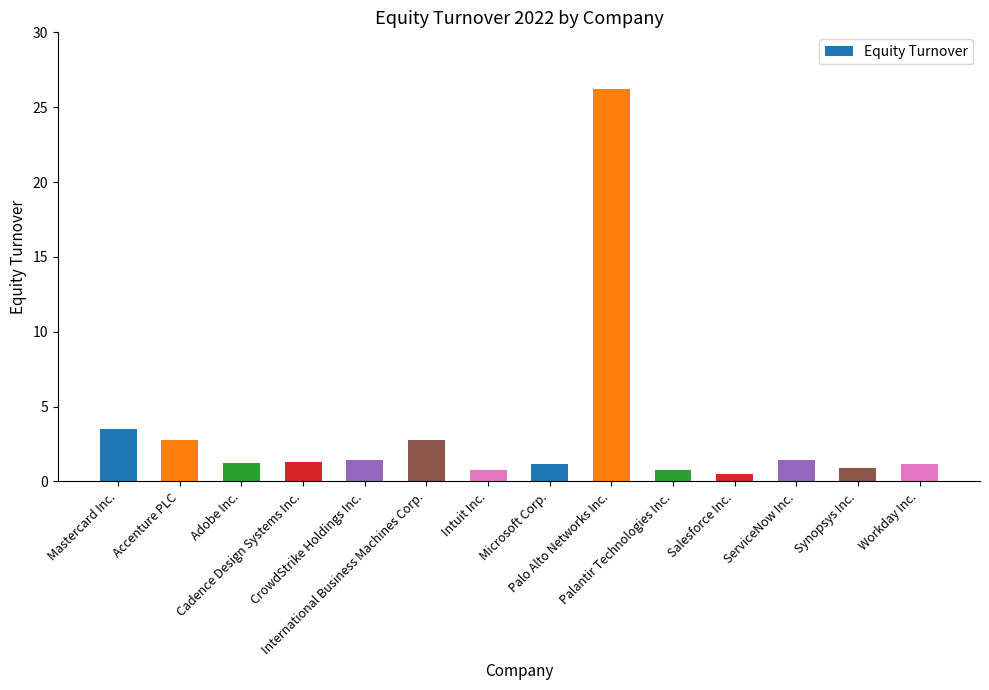

What is the difference between the maximum and minimum values?

25.7